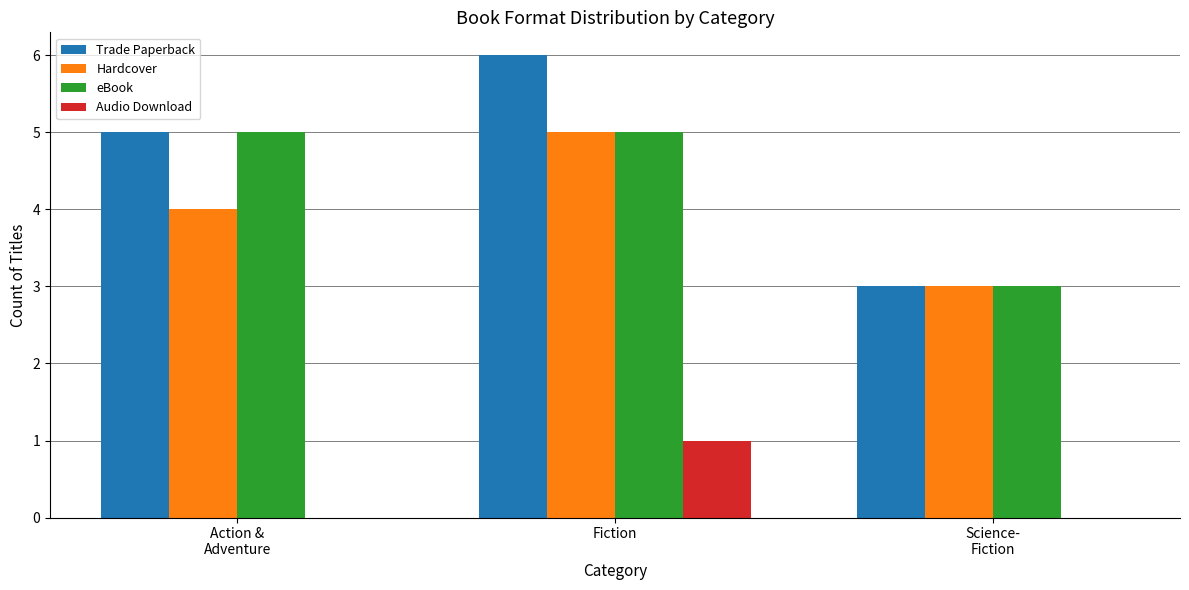

How many data points does each series have?

3